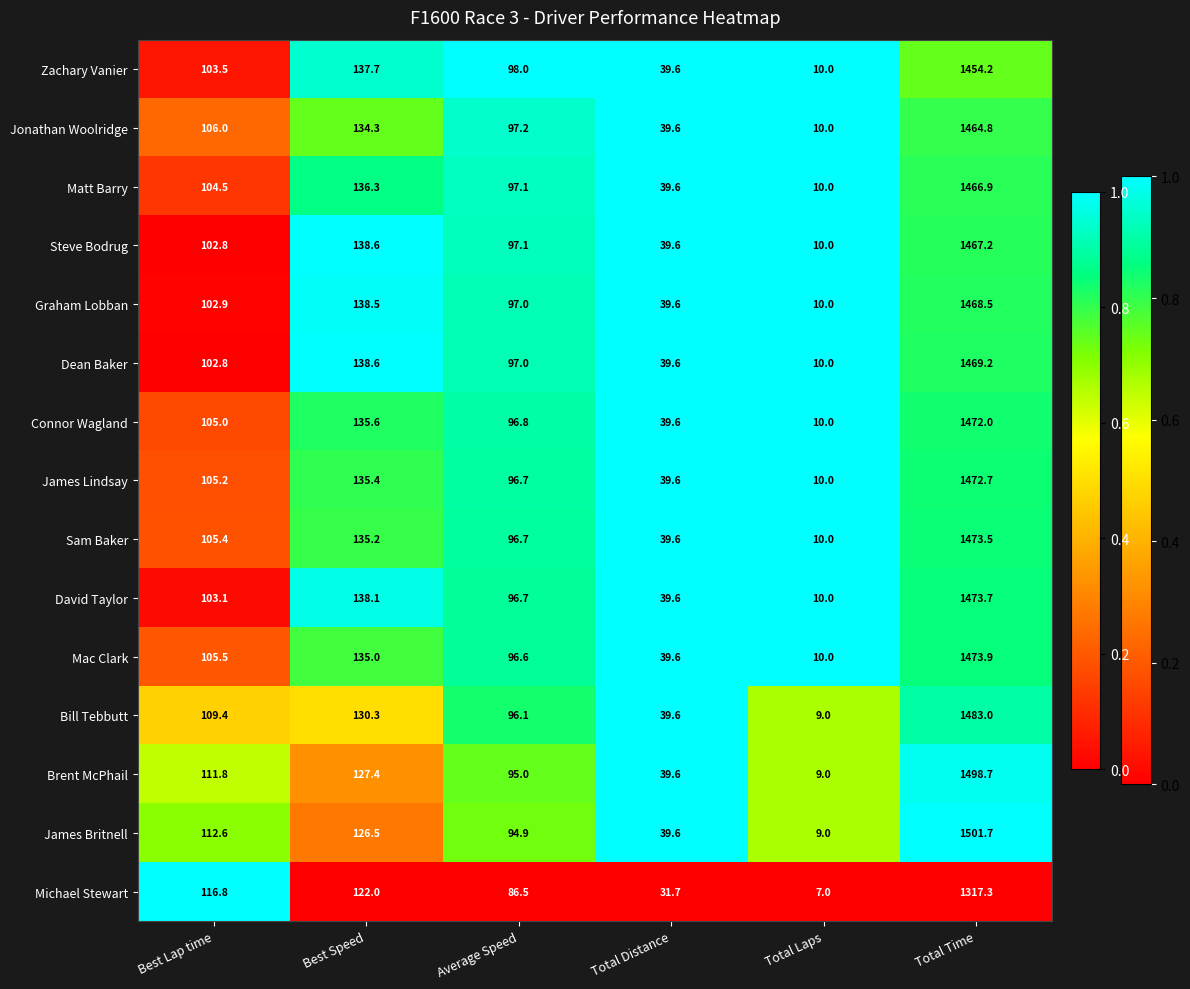

What is the difference between the Bill Tebbutt values at Total Distance and Total Time?

1443.4